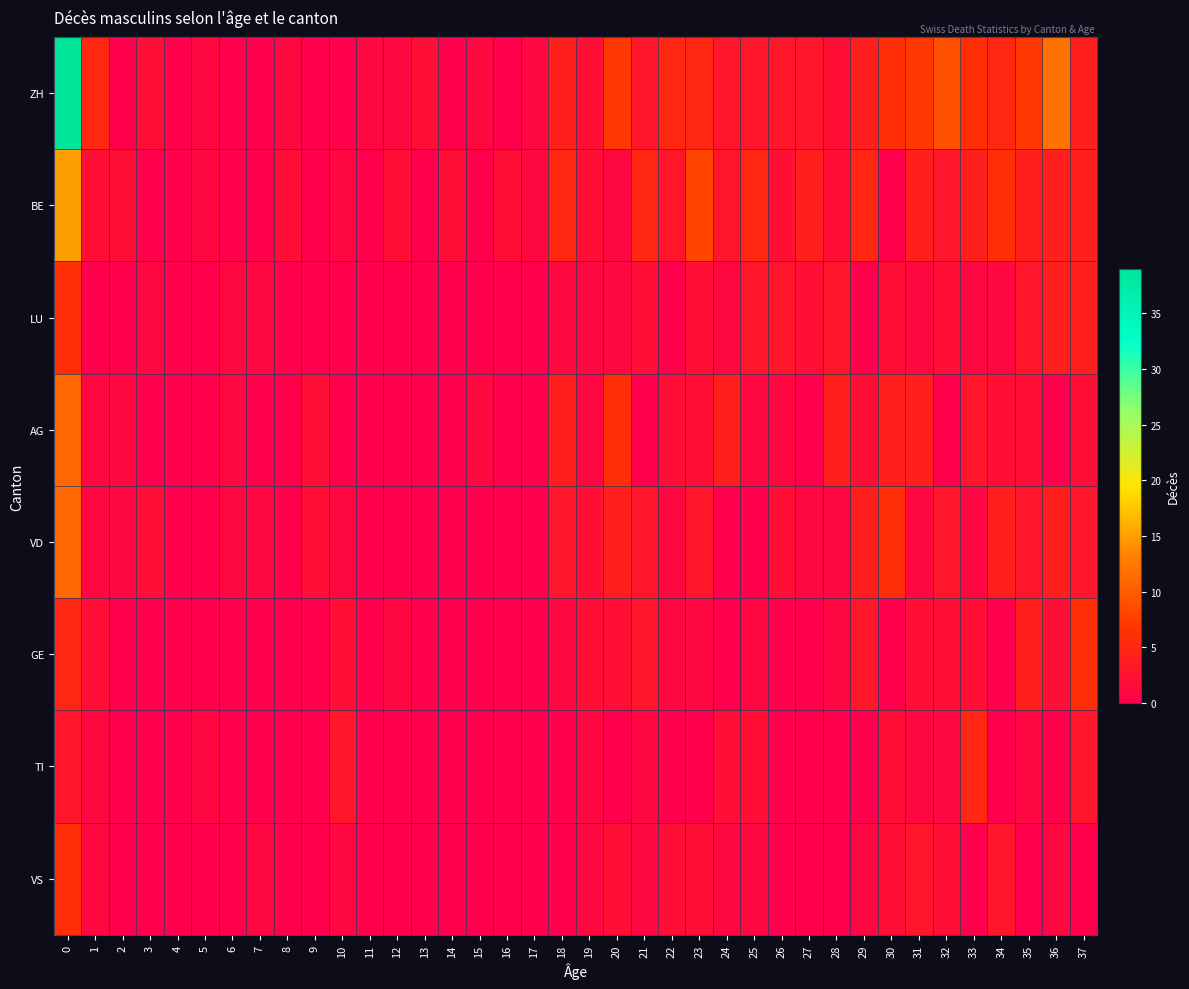

Which series has the largest total across all categories?

ZH